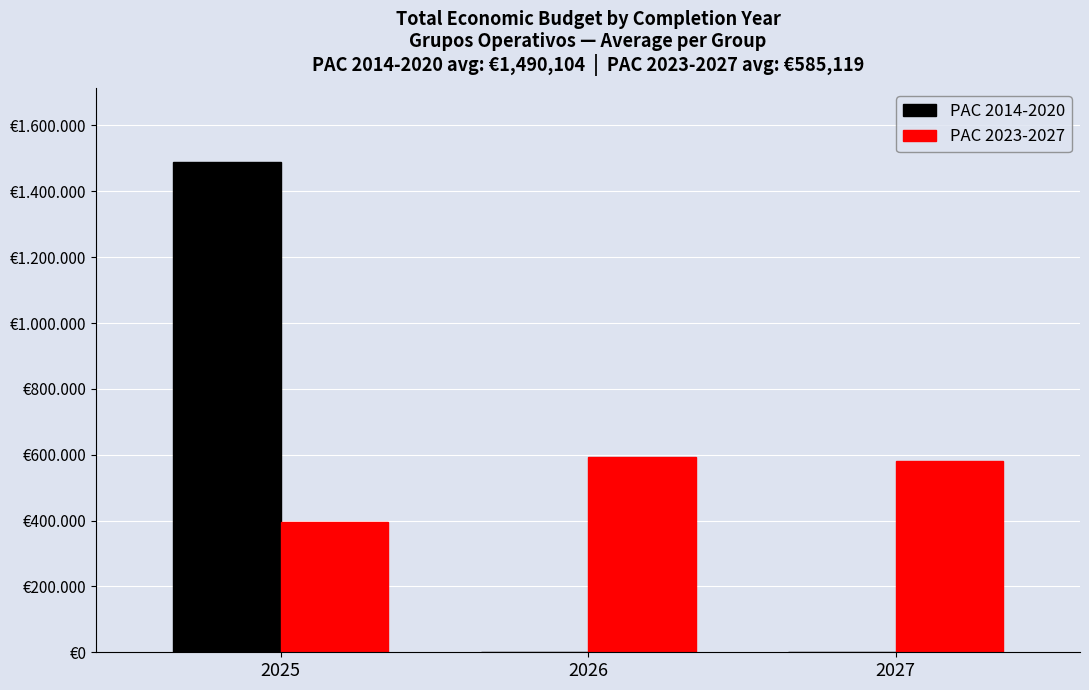

Are the bars grouped side by side (vs. stacked)?

Yes